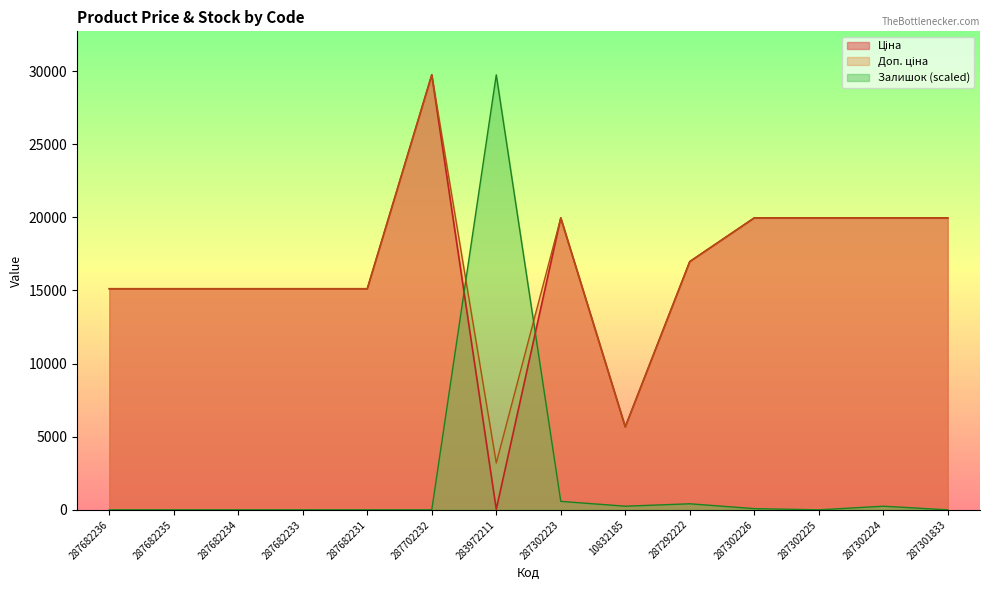

What is the difference between the highest and lowest values at 287301833?

19964.2